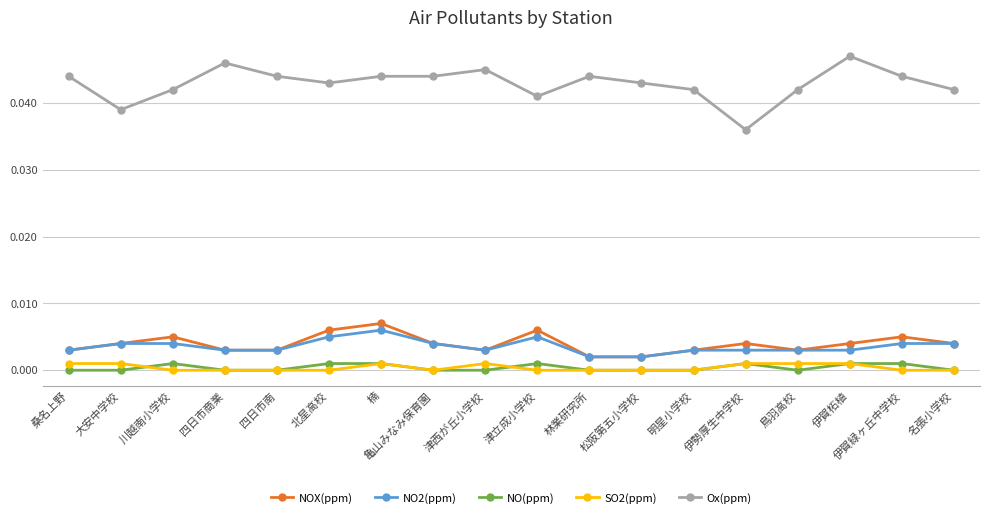

Which series has the widest spread of values?

Ox(ppm)